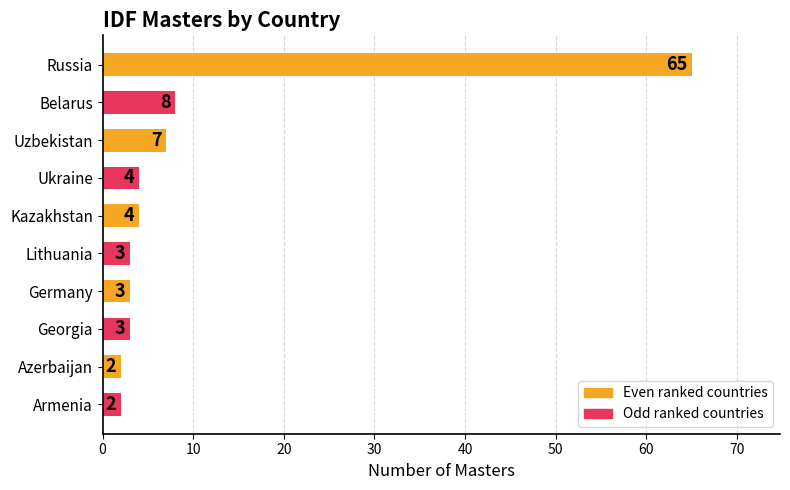

Reading top to bottom, extract all data points from this chart.

Russia=65	Belarus=8	Uzbekistan=7	Ukraine=4	Kazakhstan=4	Lithuania=3	Germany=3	Georgia=3	Azerbaijan=2	Armenia=2